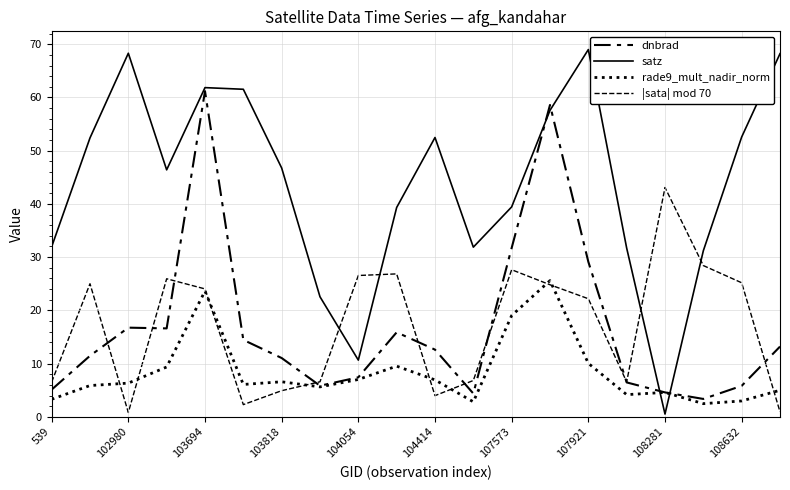

How many lines are shown in the chart?

4